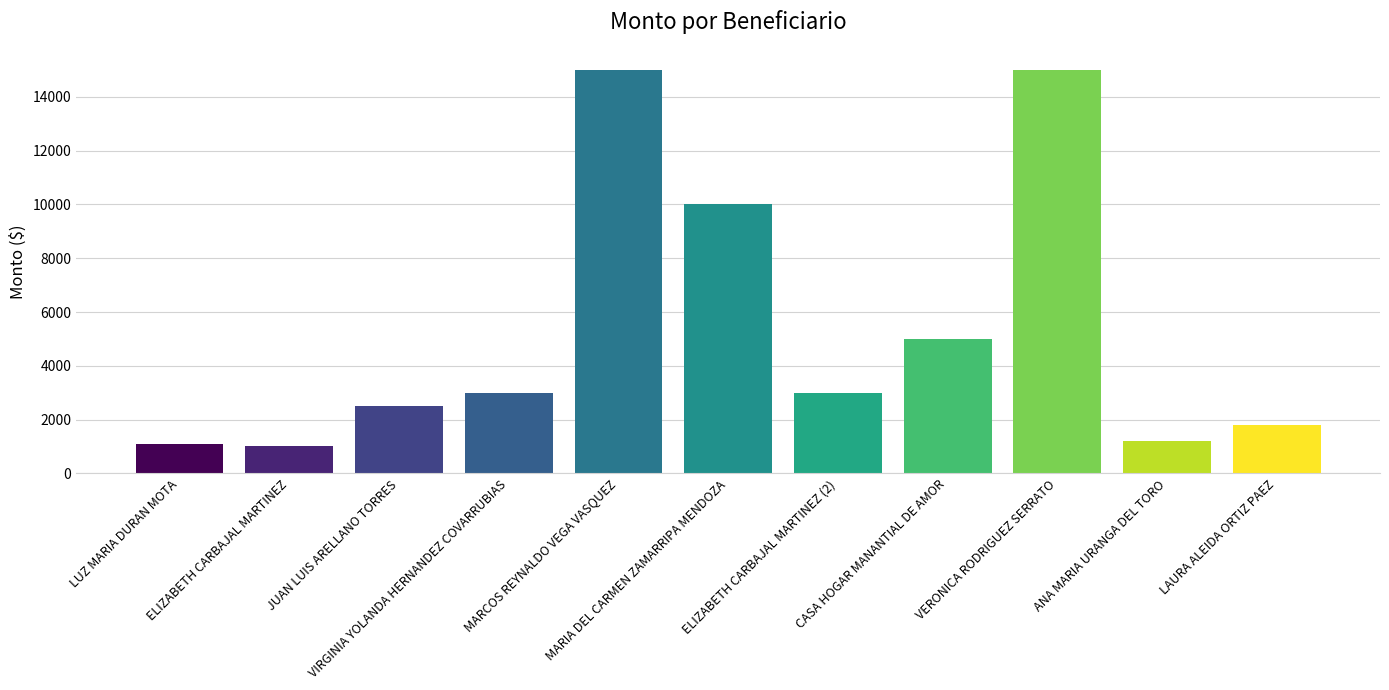

Between VERONICA RODRIGUEZ SERRATO and ANA MARIA URANGA DEL TORO, which is larger?

VERONICA RODRIGUEZ SERRATO